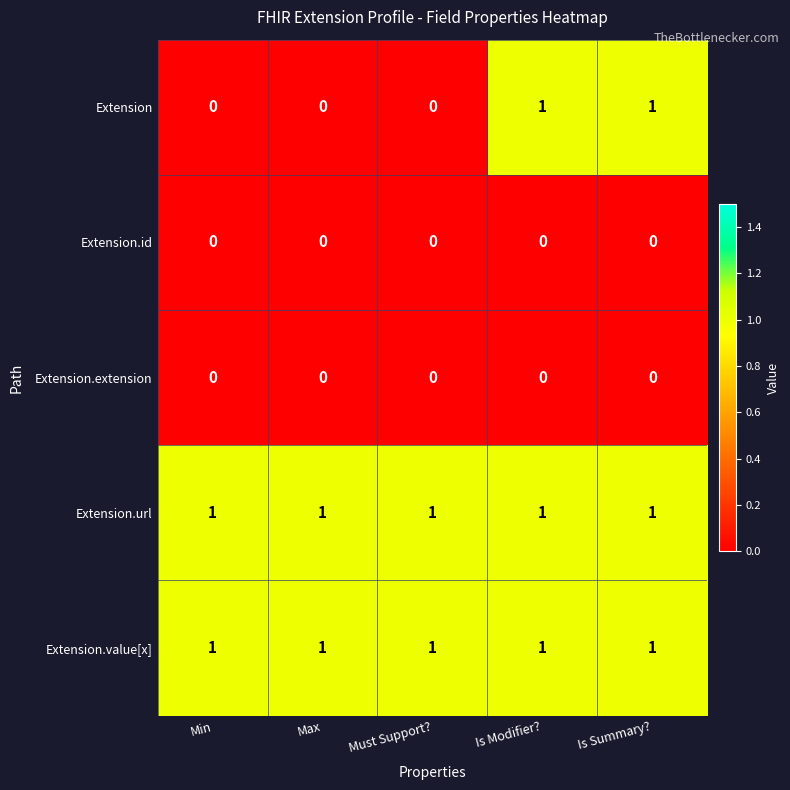

The value of Extension at Min is 0. True or false?

True